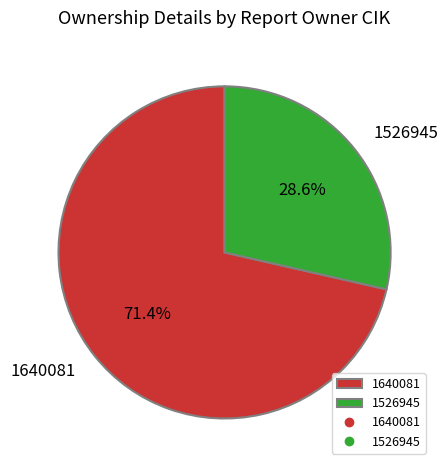

Count the number of slices in the pie.

2